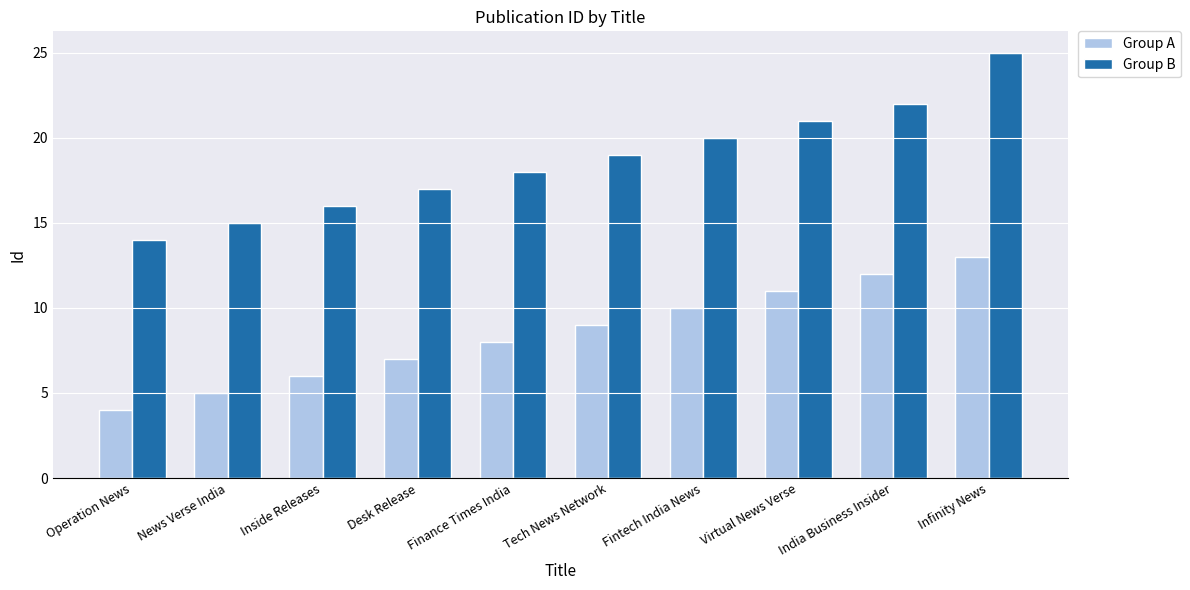

Reading left to right, what are all the values shown in this chart?

Group A: Operation News=4	News Verse India=5	Inside Releases=6	Desk Release=7	Finance Times India=8	Tech News Network=9	Fintech India News=10	Virtual News Verse=11	India Business Insider=12	Infinity News=13
Group B: Operation News=14	News Verse India=15	Inside Releases=16	Desk Release=17	Finance Times India=18	Tech News Network=19	Fintech India News=20	Virtual News Verse=21	India Business Insider=22	Infinity News=25